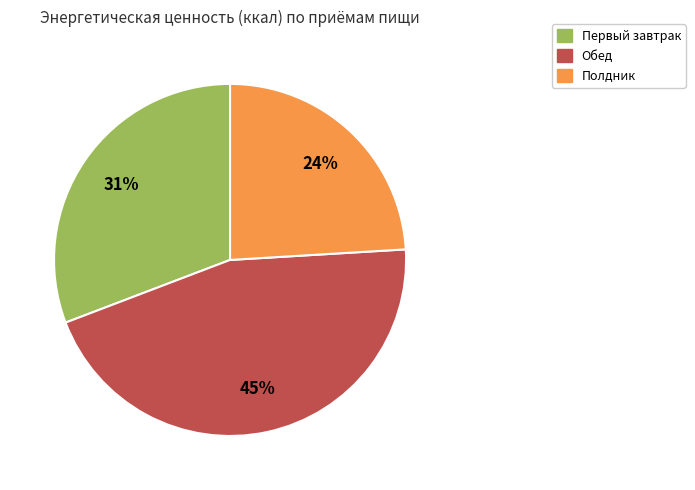

How many segments does this pie chart have?

3